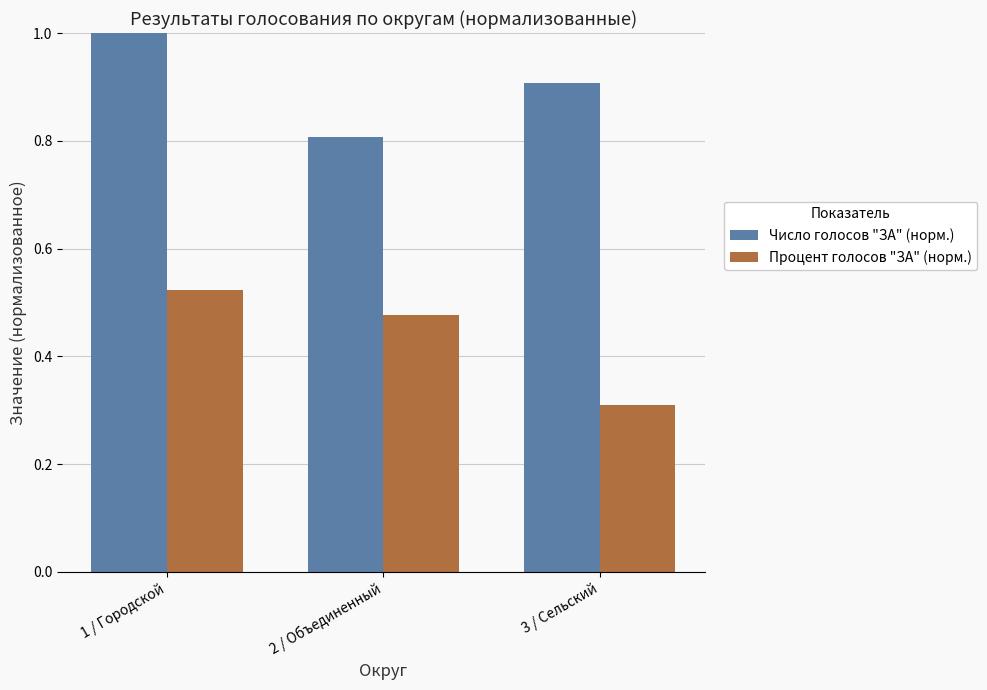

List the series in order of their peak value, lowest first.

Процент голосов "ЗА" (норм.), Число голосов "ЗА" (норм.)